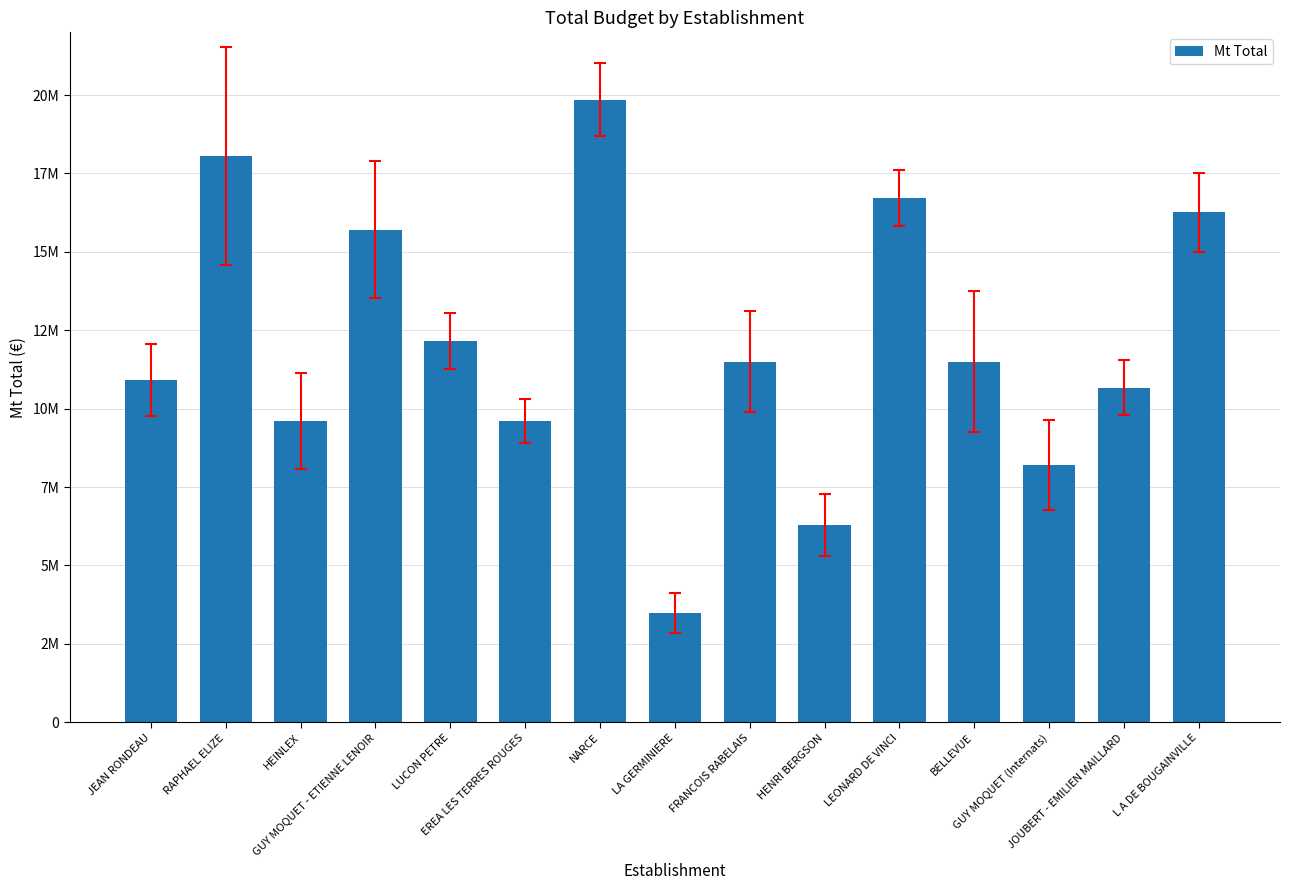

Which category has the highest value across all series?

NARCE